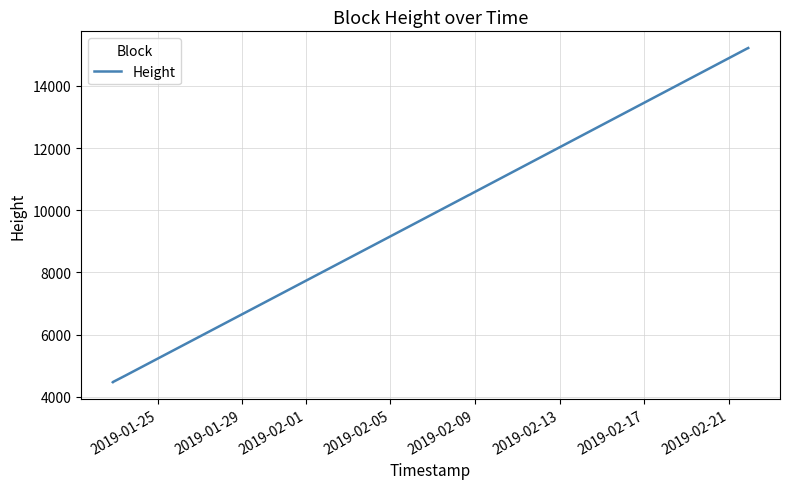

What is the label of the 16th point from the right?

2019-02-17